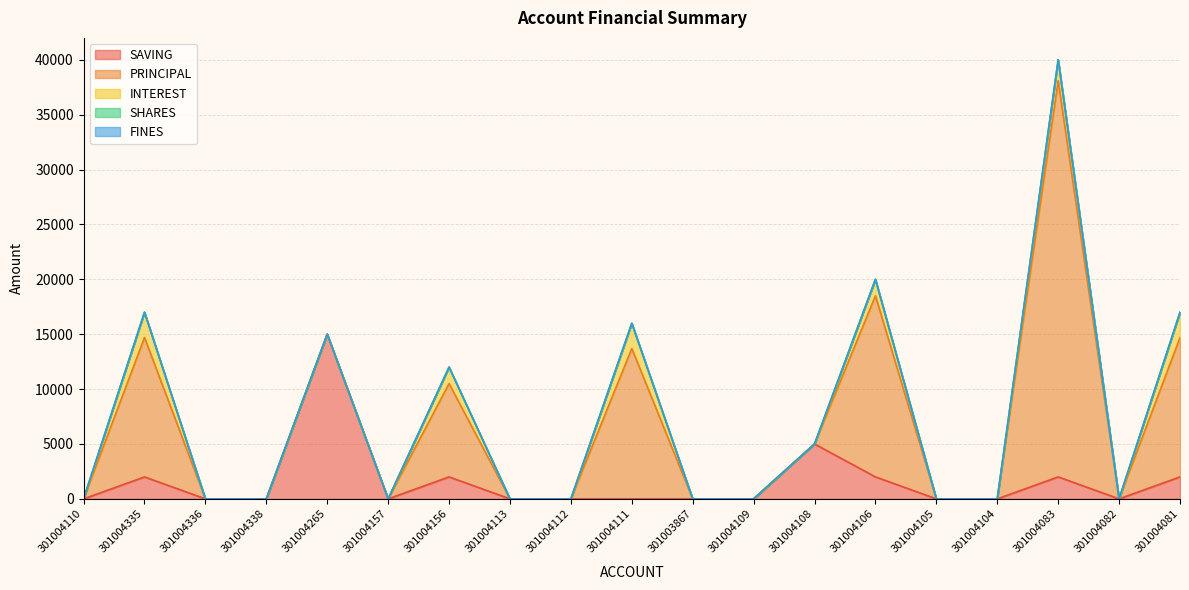

At how many categories does at least one series exceed 11726?

6